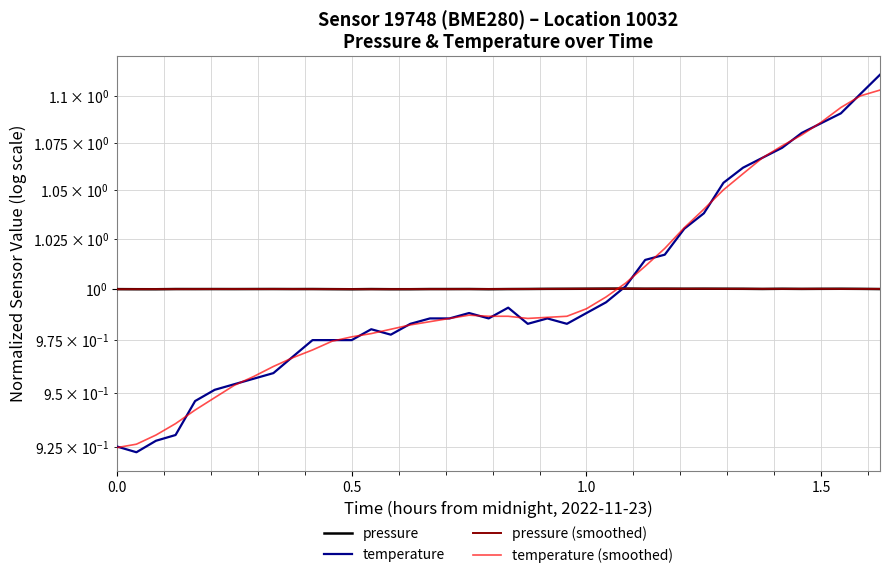

Reading left to right, extract all data points from this chart.

pressure: 1.0	1.0	1.0	1.0	1.0	1.0	1.0	1.0	1.0	1.0	1.0	1.0	1.0	1.0	1.0	1.0	1.0	1.0	1.0	1.0	1.0	1.0	1.0	1.0	1.0	1.0	1.0	1.0	1.0	1.0	1.0	1.0	1.0	1.0	1.0	1.0	1.0	1.0	1.0	1.0
temperature: 0.9	0.9	0.9	0.9	0.9	1.0	1.0	1.0	1.0	1.0	1.0	1.0	1.0	1.0	1.0	1.0	1.0	1.0	1.0	1.0	1.0	1.0	1.0	1.0	1.0	1.0	1.0	1.0	1.0	1.0	1.0	1.1	1.1	1.1	1.1	1.1	1.1	1.1	1.1	1.1
pressure (smoothed): 1.0	1.0	1.0	1.0	1.0	1.0	1.0	1.0	1.0	1.0	1.0	1.0	1.0	1.0	1.0	1.0	1.0	1.0	1.0	1.0	1.0	1.0	1.0	1.0	1.0	1.0	1.0	1.0	1.0	1.0	1.0	1.0	1.0	1.0	1.0	1.0	1.0	1.0	1.0	1.0
temperature (smoothed): 0.9	0.9	0.9	0.9	0.9	0.9	1.0	1.0	1.0	1.0	1.0	1.0	1.0	1.0	1.0	1.0	1.0	1.0	1.0	1.0	1.0	1.0	1.0	1.0	1.0	1.0	1.0	1.0	1.0	1.0	1.0	1.1	1.1	1.1	1.1	1.1	1.1	1.1	1.1	1.1